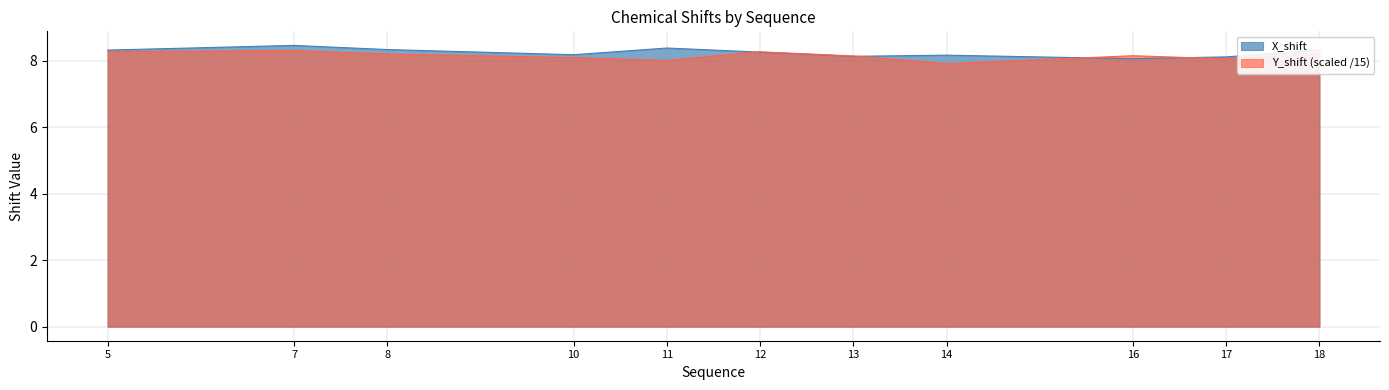

List the series in order of their overall mean, highest first.

X_shift, Y_shift (scaled /15)